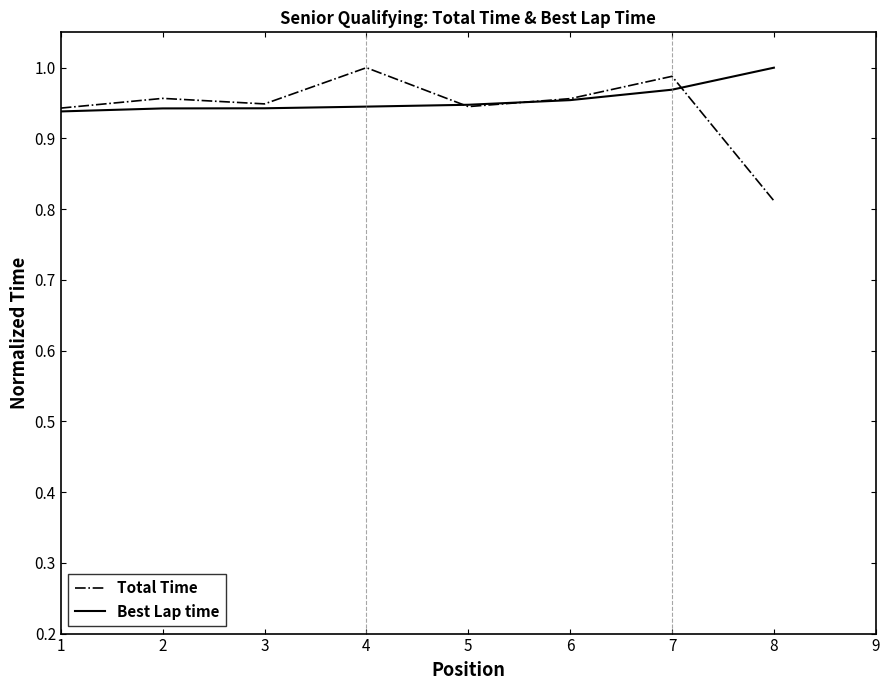

True or false: Best Lap time has a value of 1.4 at 7.

False